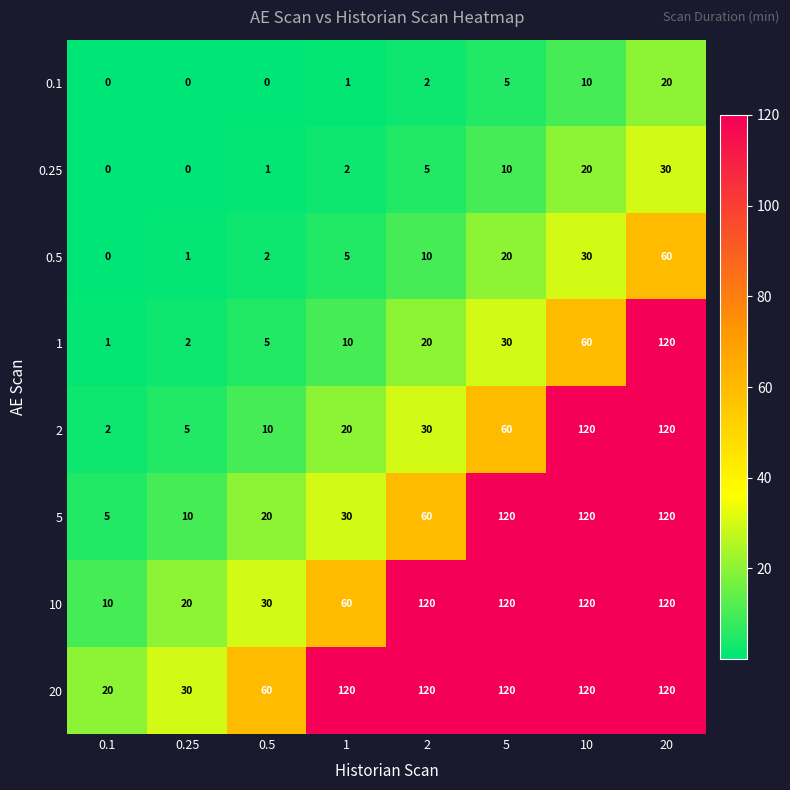

How many values in 0.1 are above zero?

5